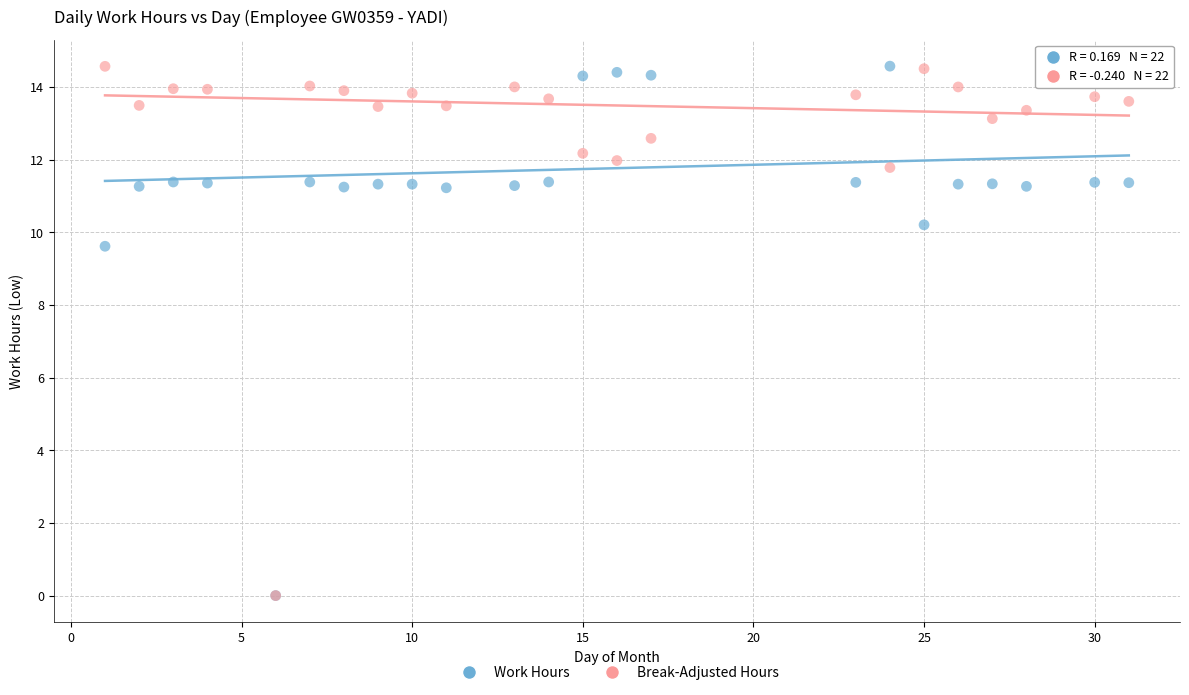

In the Break-Adjusted Hours series, what Y value is closest to 7?

11.8